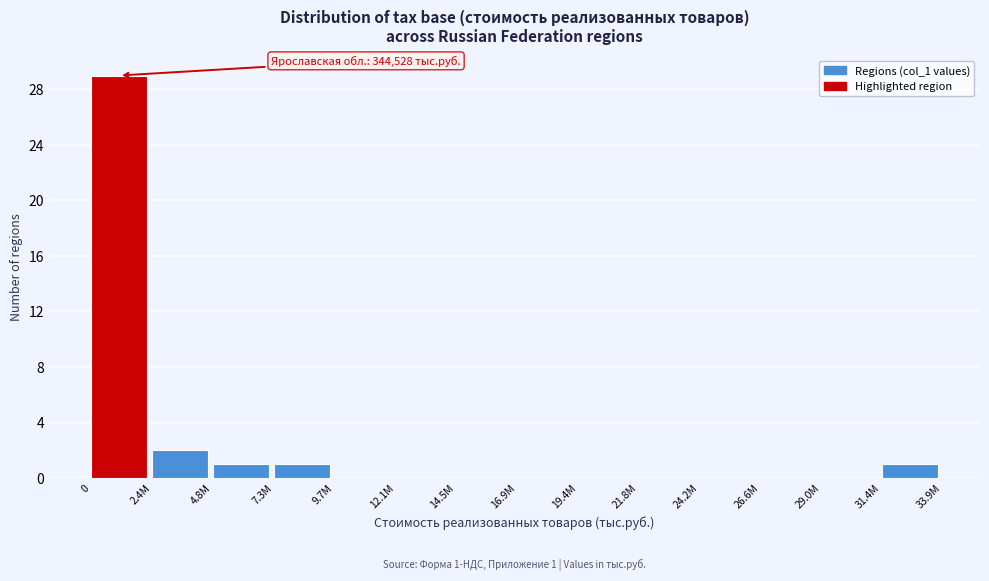

Reading left to right, extract all data points from this chart.

0=29	2.4M=2	4.8M=1	7.3M=1	9.7M=0	12.1M=0	14.5M=0	16.9M=0	19.4M=0	21.8M=0	24.2M=0	26.6M=0	29.0M=0	31.4M=1